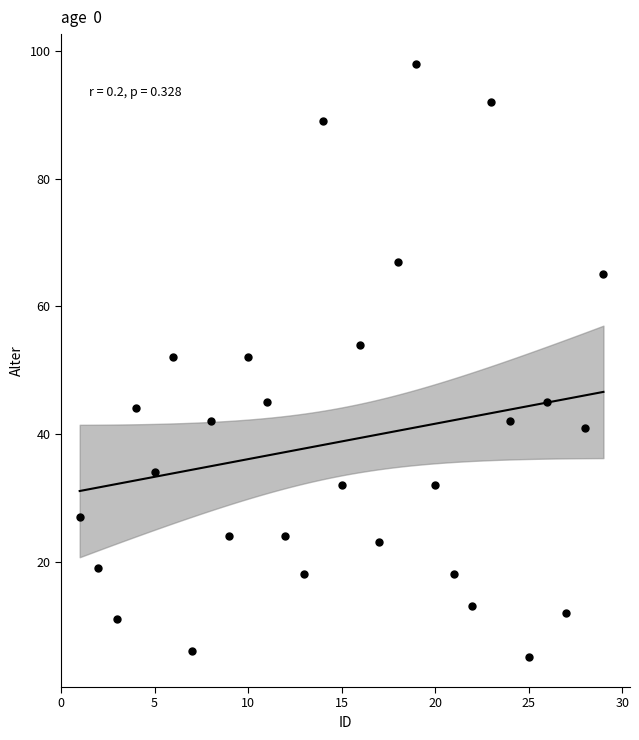

What is the range of Y values (max minus min)?

93